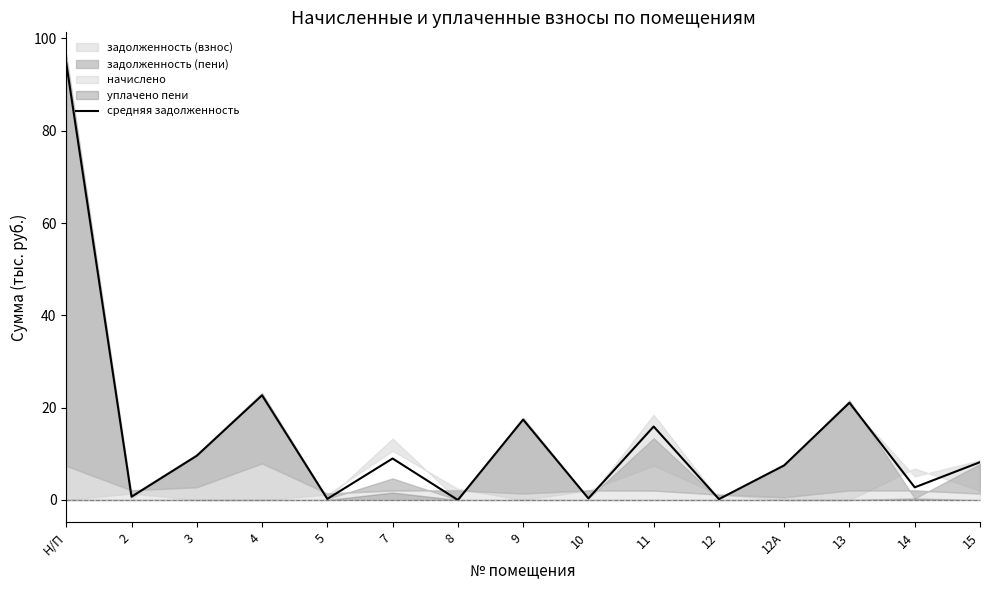

What is the sum of all values?

210.2